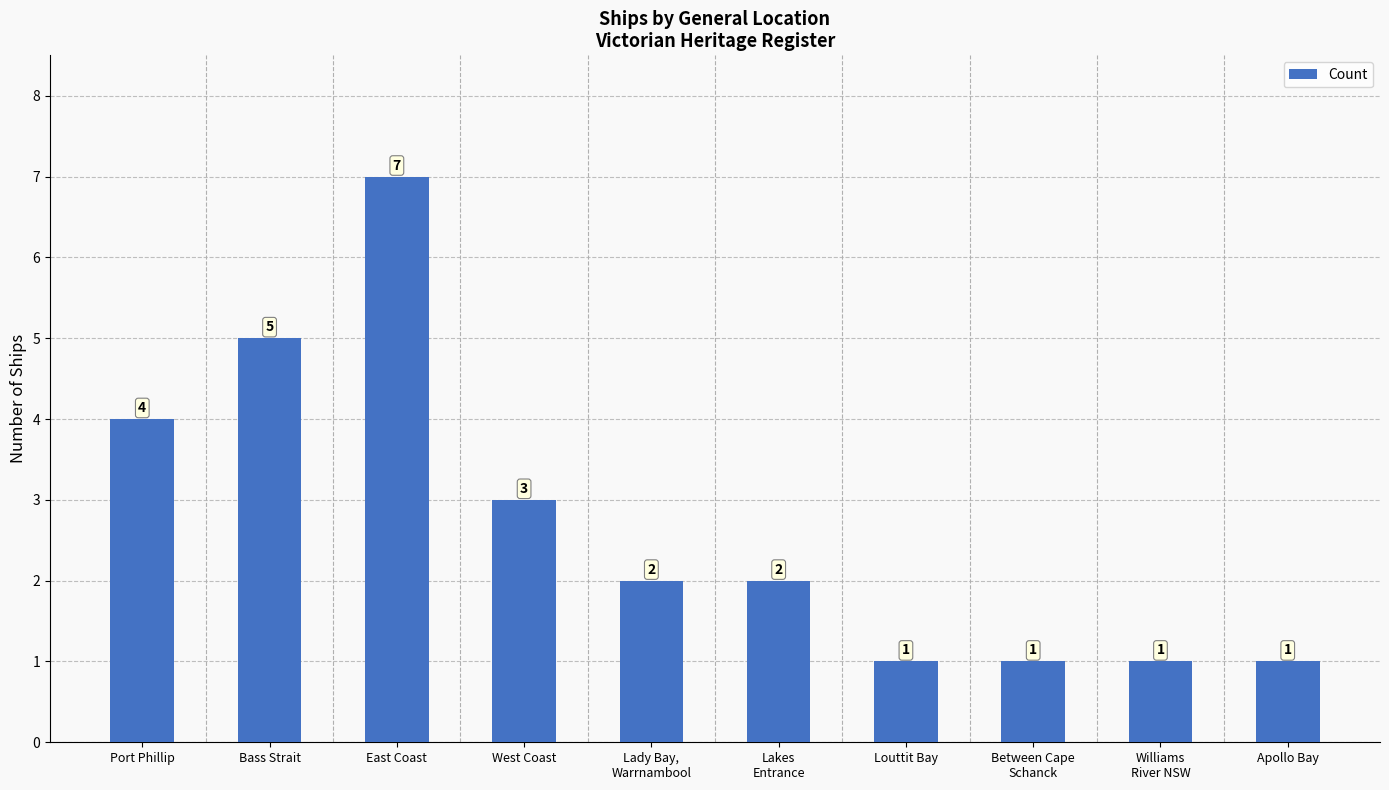

Is it true that the value at Between Cape
Schanck is 2?

False